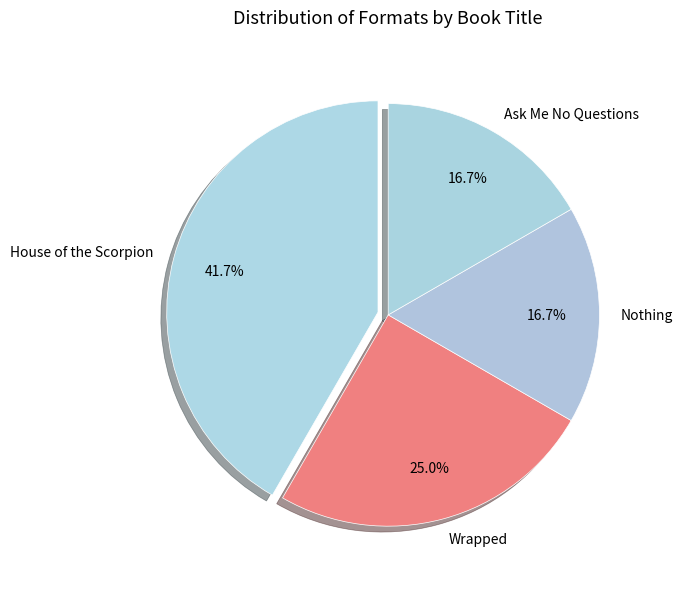

How many slices are in this pie chart?

4